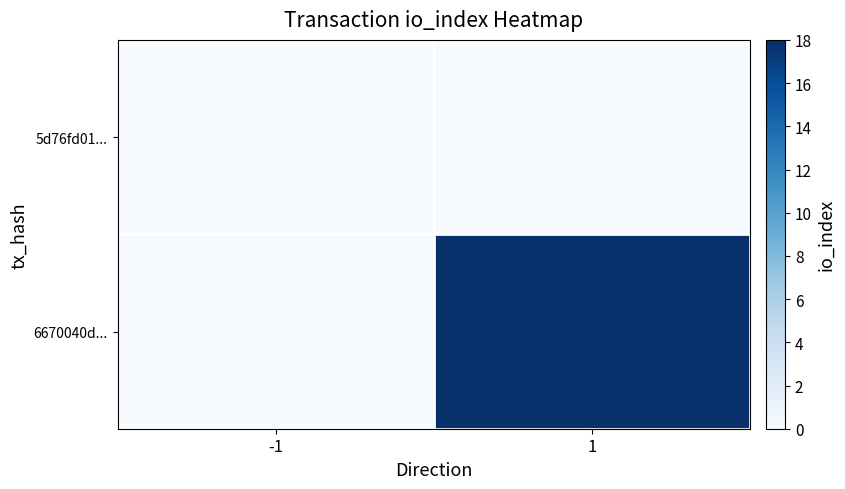

Which series has the largest total across all categories?

6670040d...